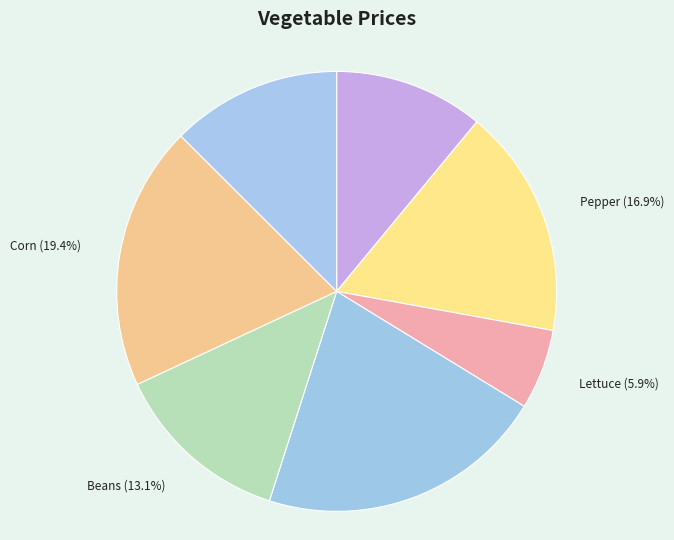

Is there a majority slice in this chart?

No